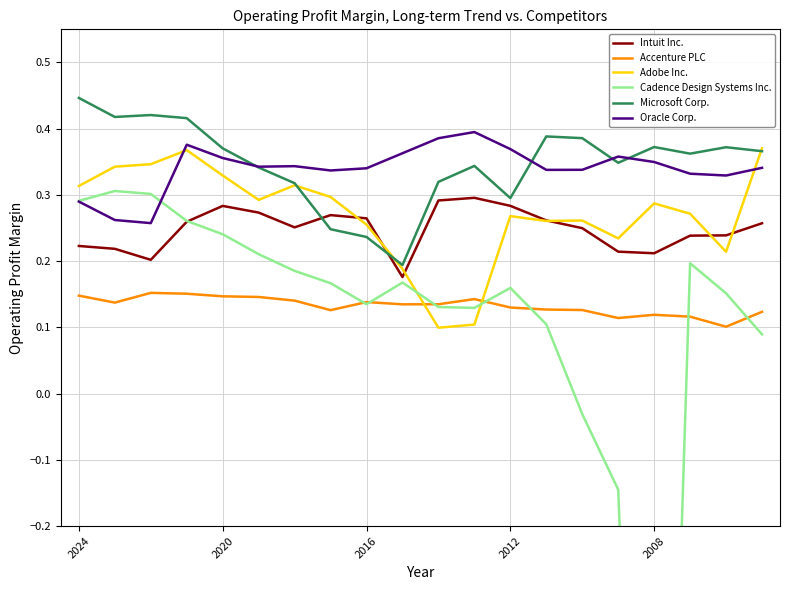

List the series in order of their peak value, lowest first.

Accenture PLC, Intuit Inc., Cadence Design Systems Inc., Adobe Inc., Oracle Corp., Microsoft Corp.